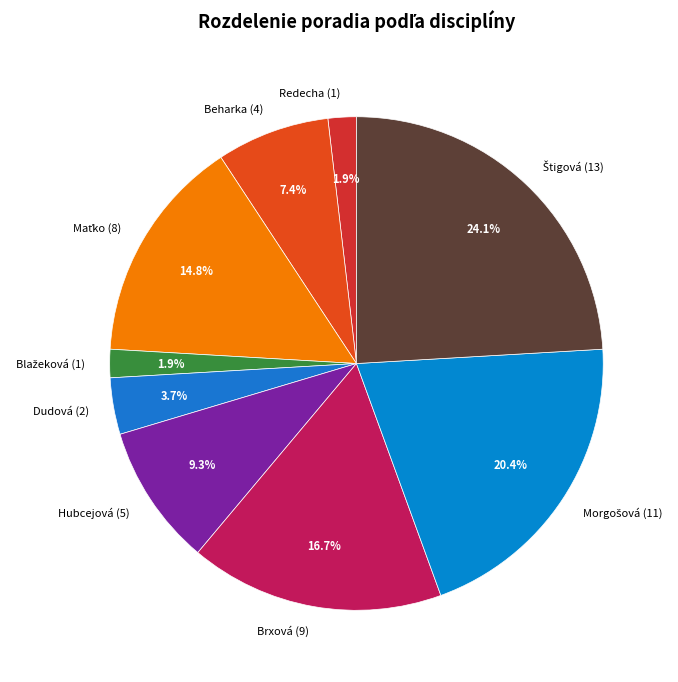

How much of the chart is everything except Redecha (1)?

98.1%